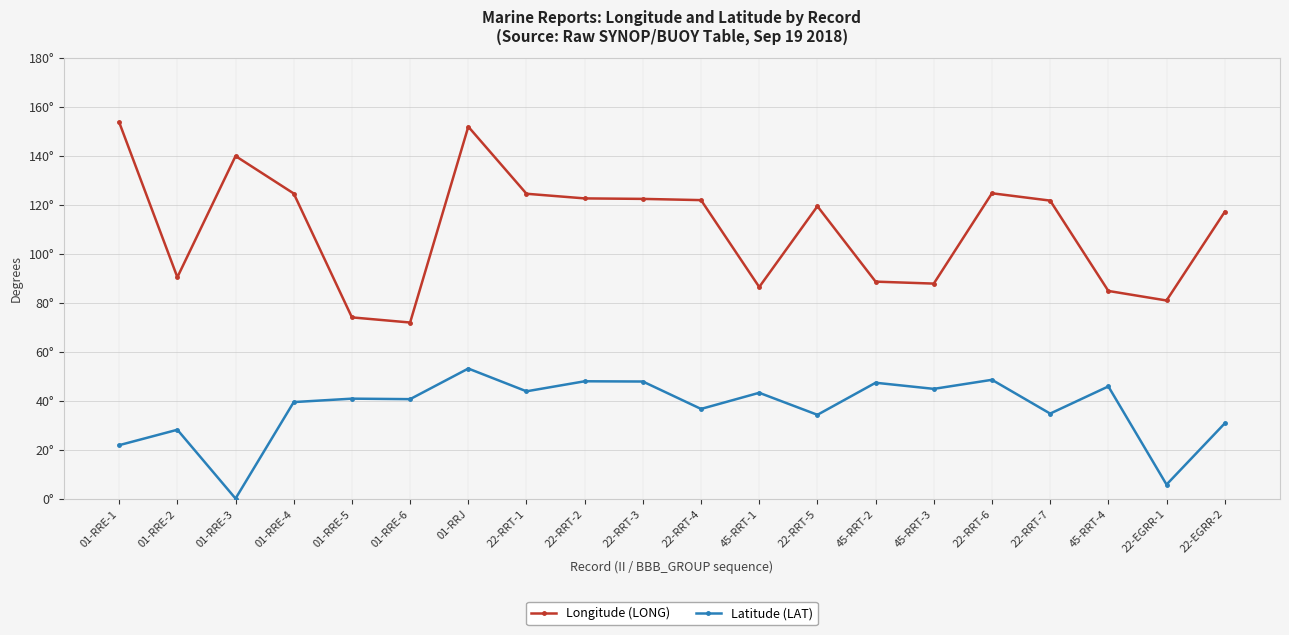

At how many categories does at least one series exceed 130?

3